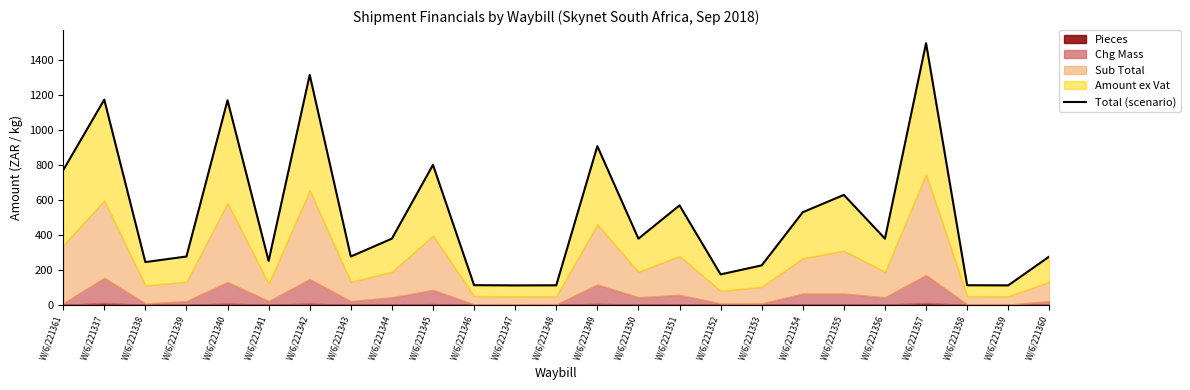

What is the sum of the values at W/6/221347 and W/6/221346?

223.2